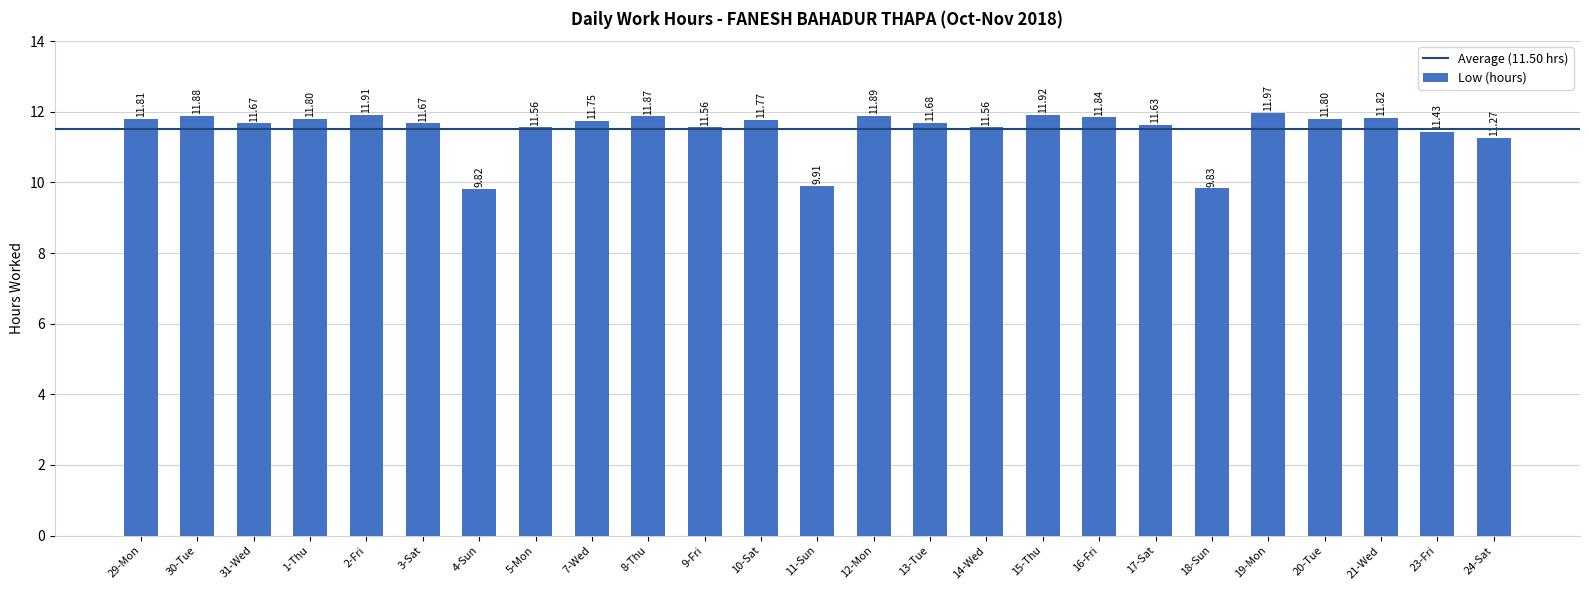

What is the difference between the second highest and minimum values?

2.1